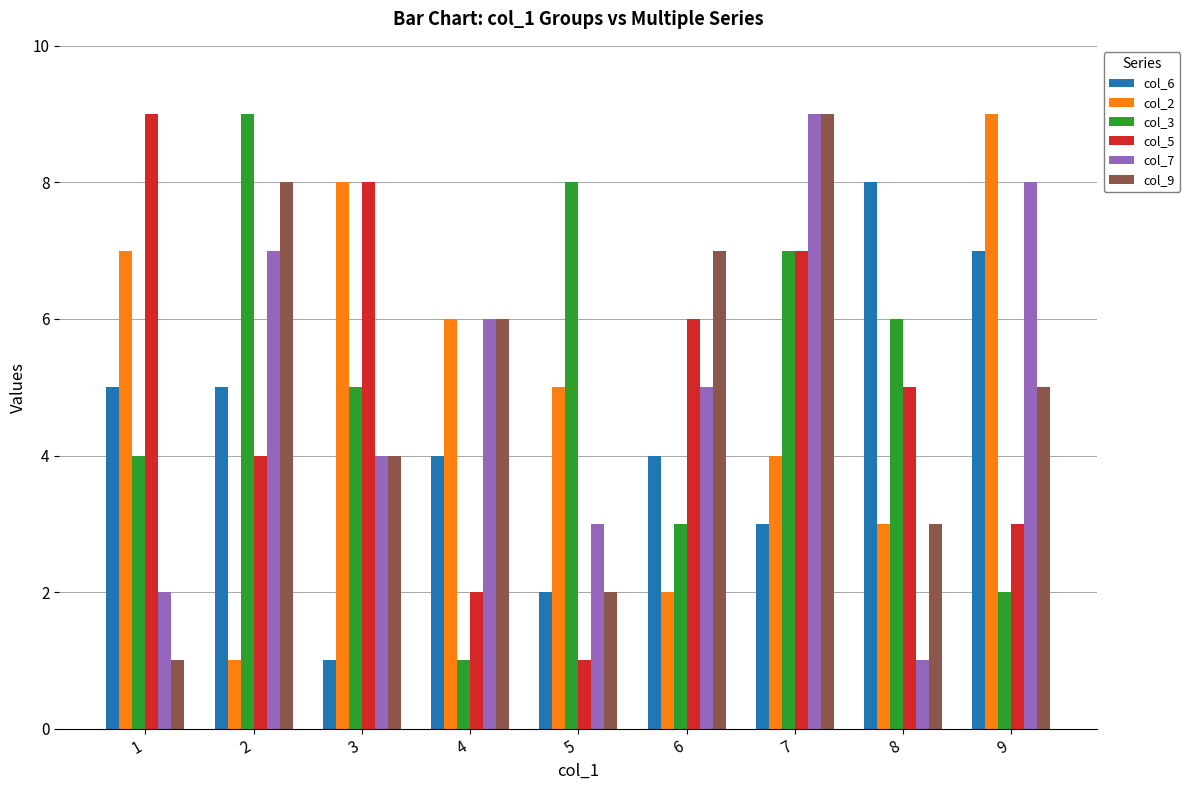

What is the value of the col_6 bar at the 2nd from the left?

5